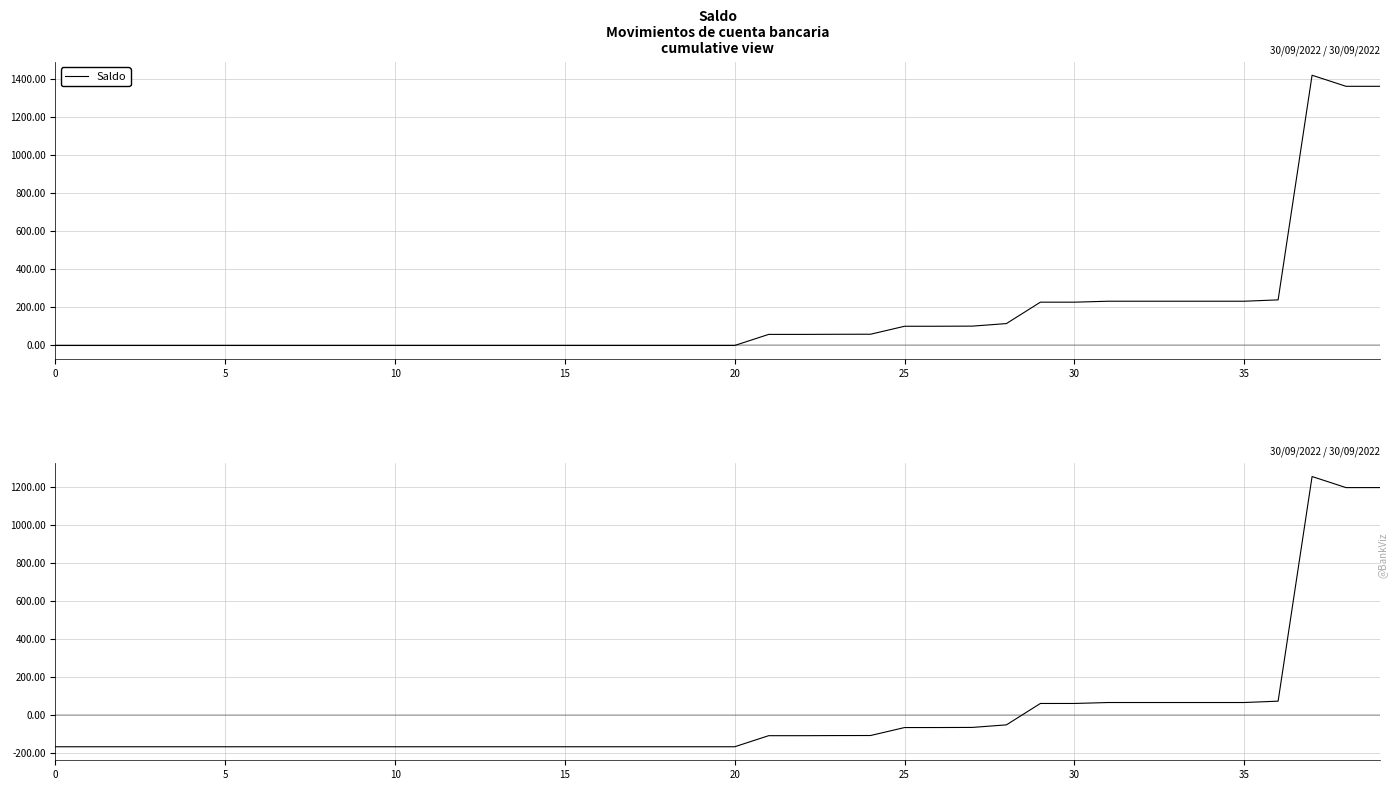

The Saldo (detrended) series shows -166.3 at 12. True or false?

True